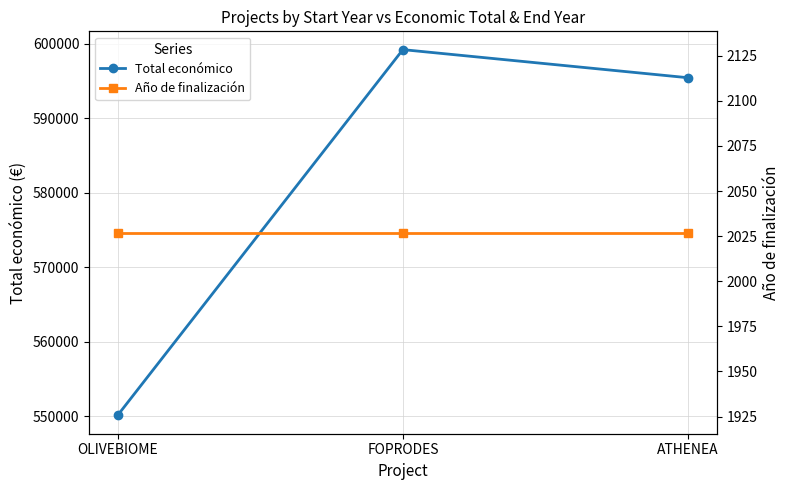

Is the value of Total económico at FOPRODES greater than the value of Año de finalización at OLIVEBIOME?

Yes